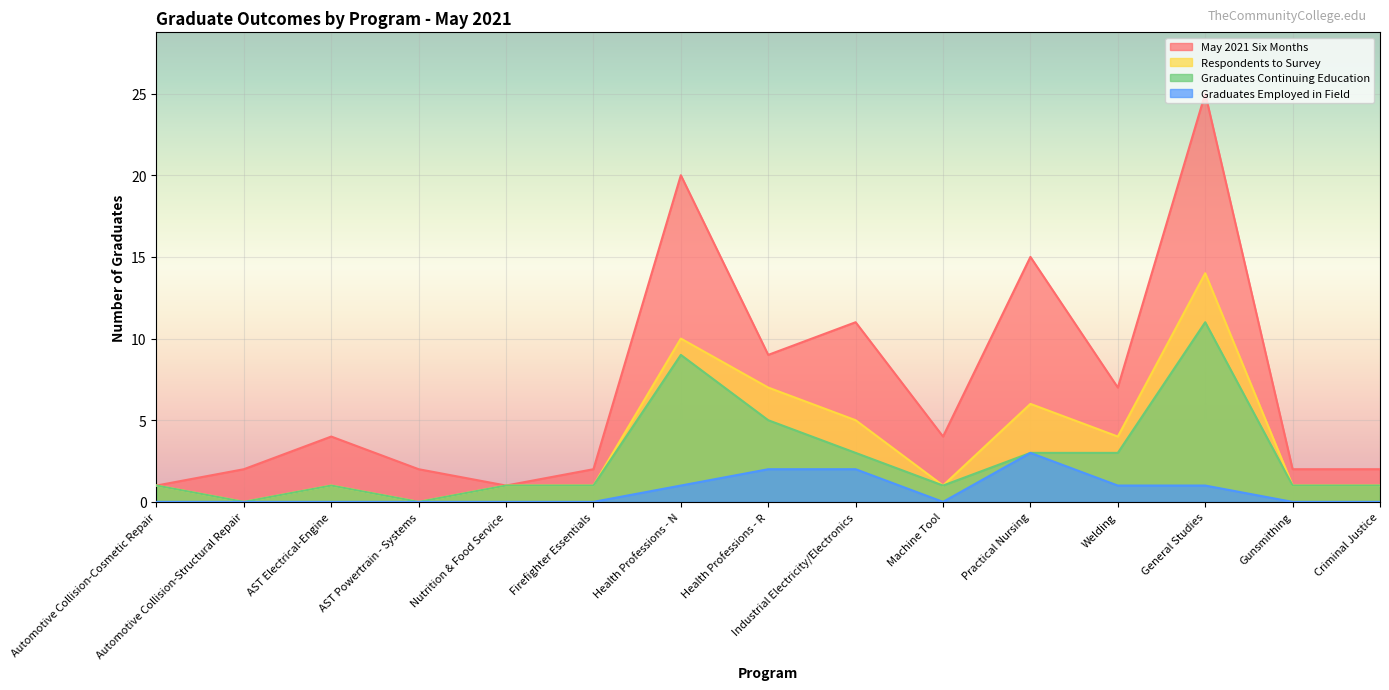

True or false: Graduates Continuing Education and May 2021 Six Months intersect in this chart.

False